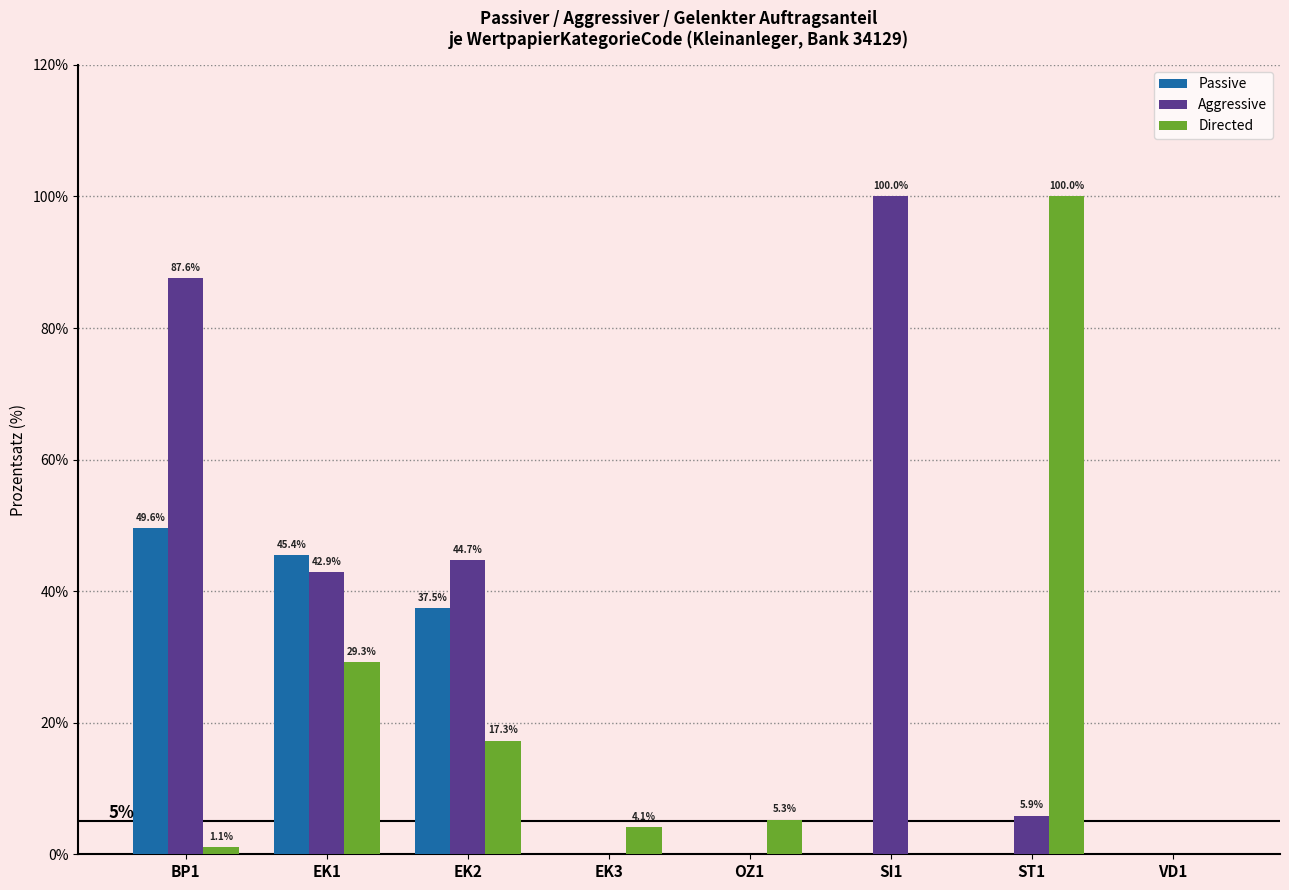

Which series has the largest total across all categories?

Aggressive